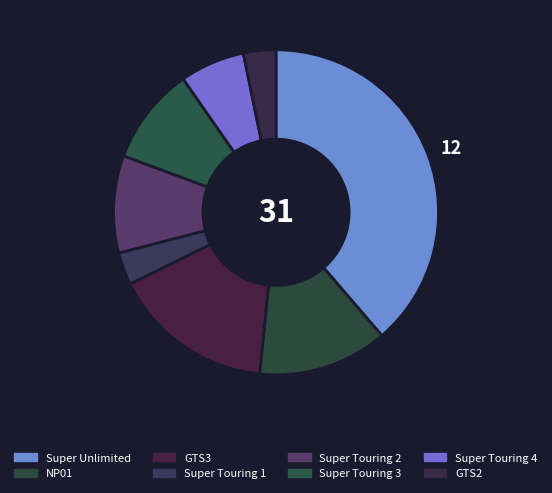

How many segments does this pie chart have?

8